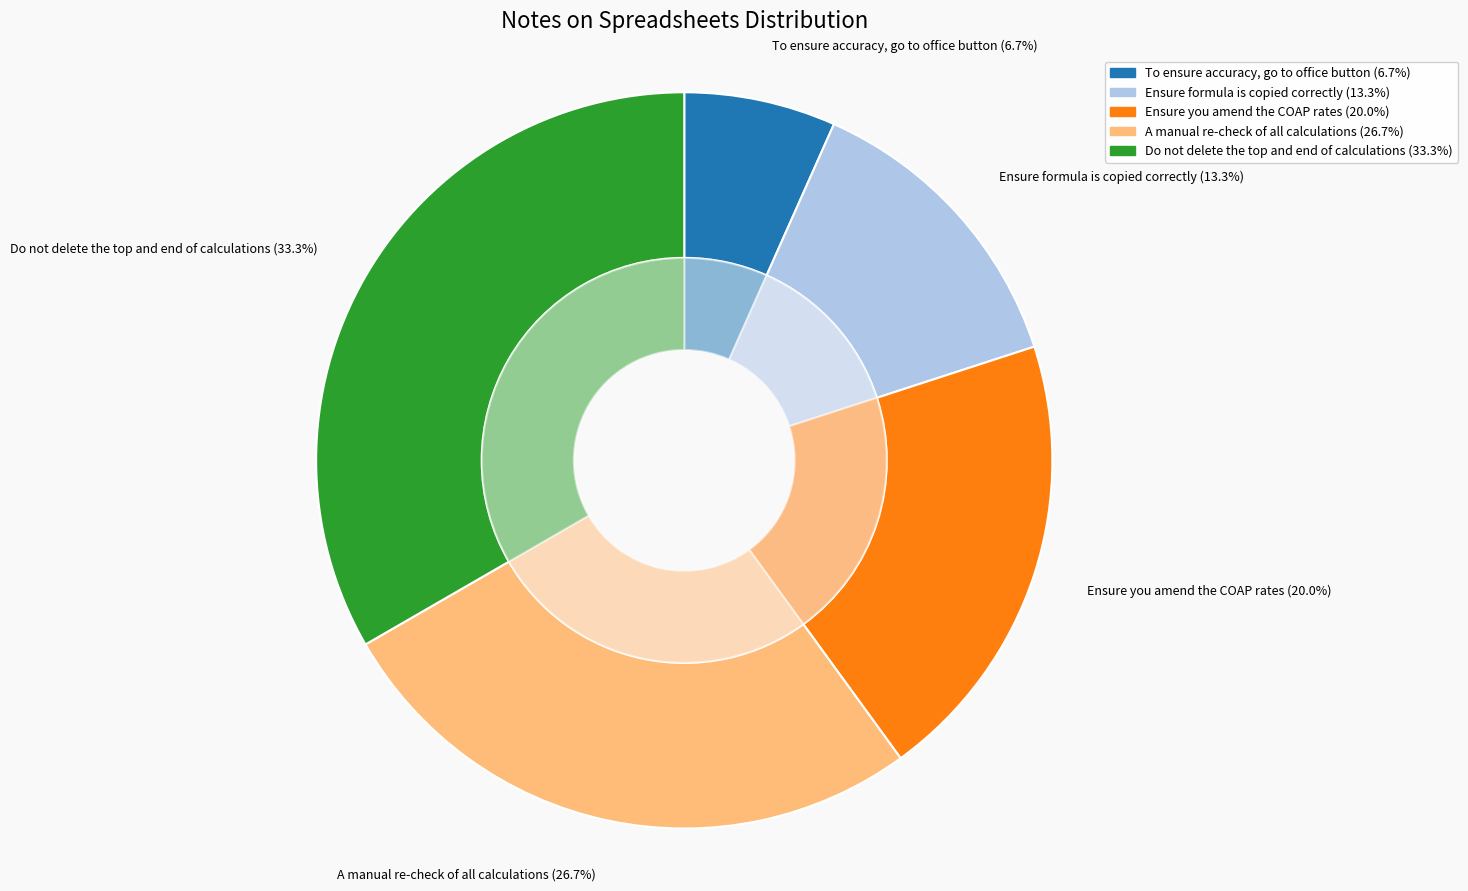

Which category has the smallest portion of the pie?

To ensure accuracy, go to office button